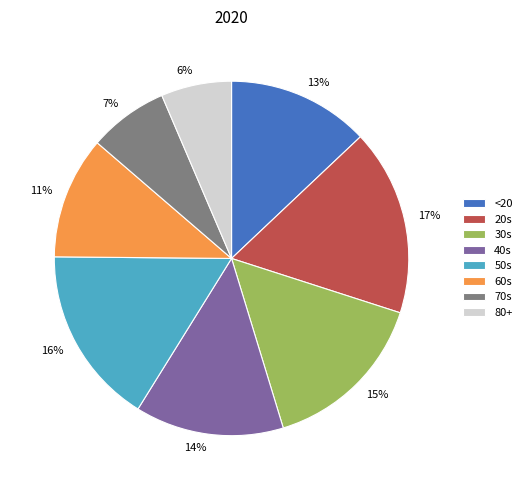

The 60s slice represents 11% of the pie. True or false?

True